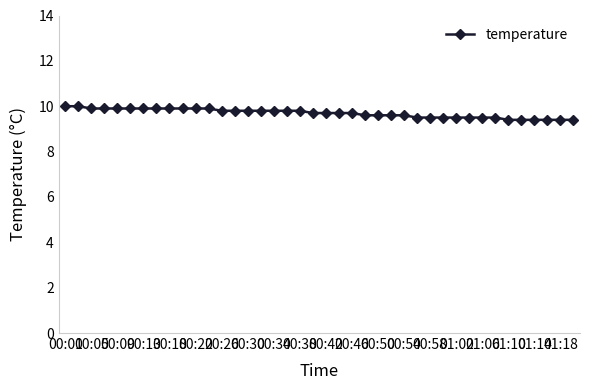

What is the sum of all values?

387.7